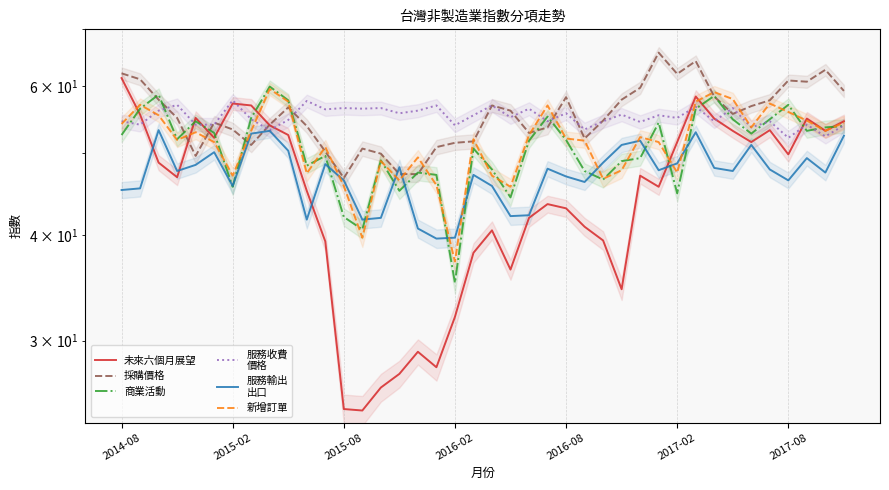

Between 20 and 18, which is larger?

20